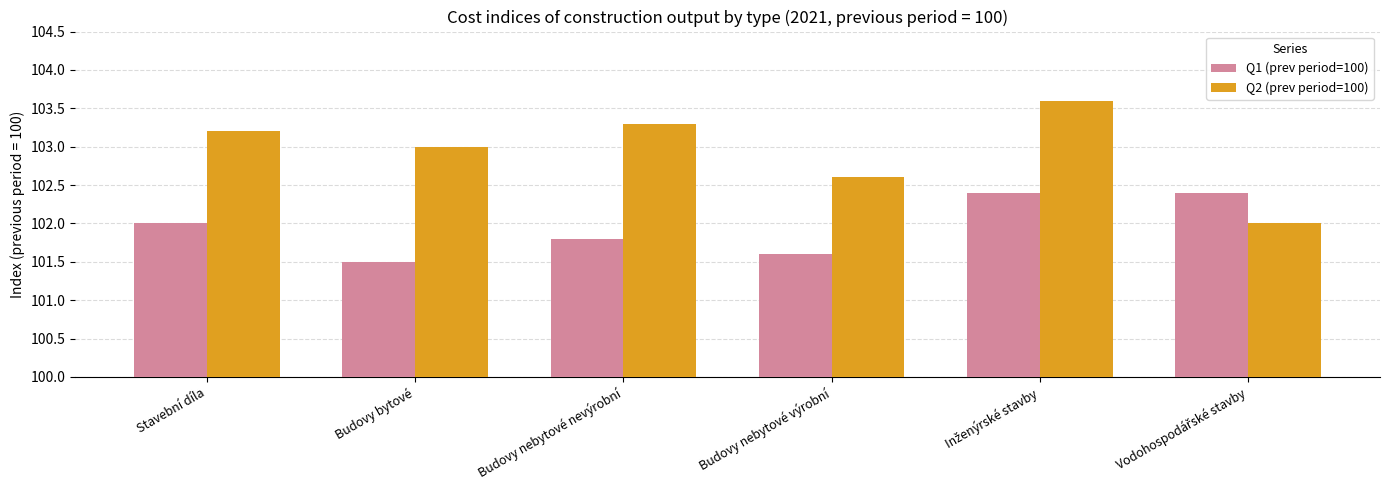

Which series has the largest range (max minus min)?

Q2 (prev period=100)